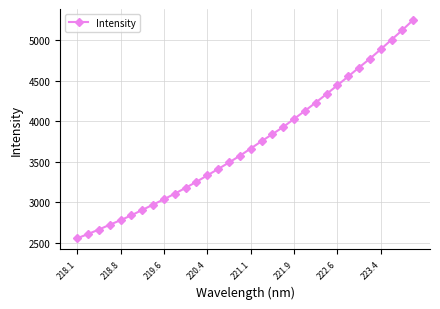

What is the maximum value shown in the chart?

5253.7